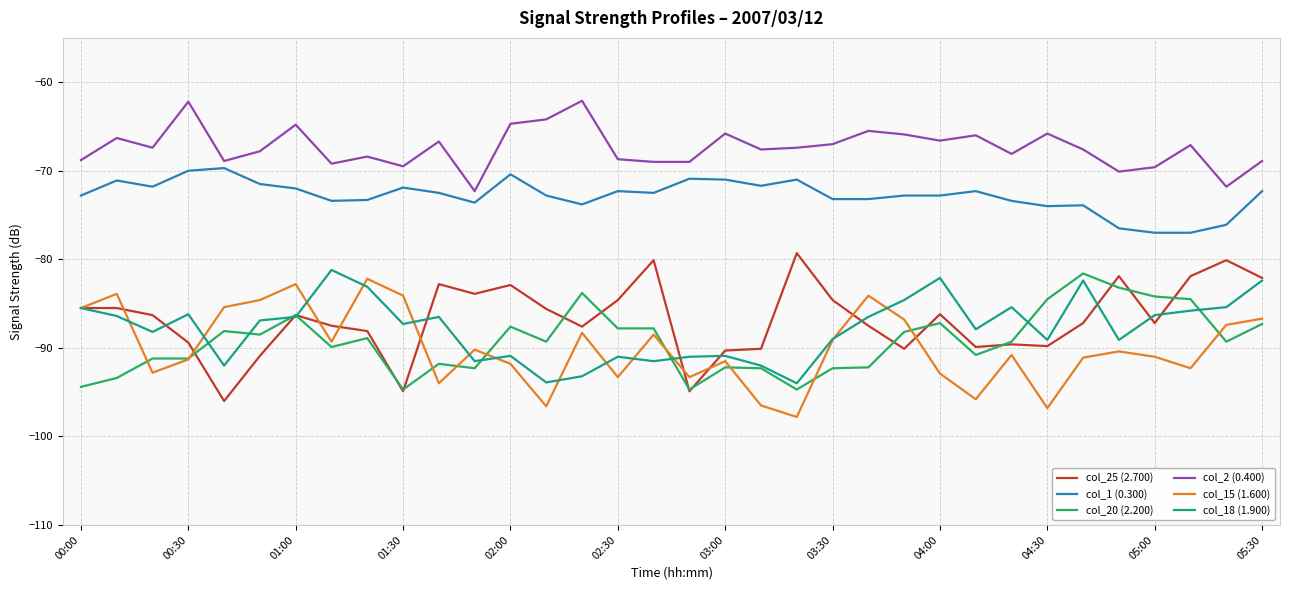

True or false: col_2 (0.400) and col_18 (1.900) cross at least once.

False